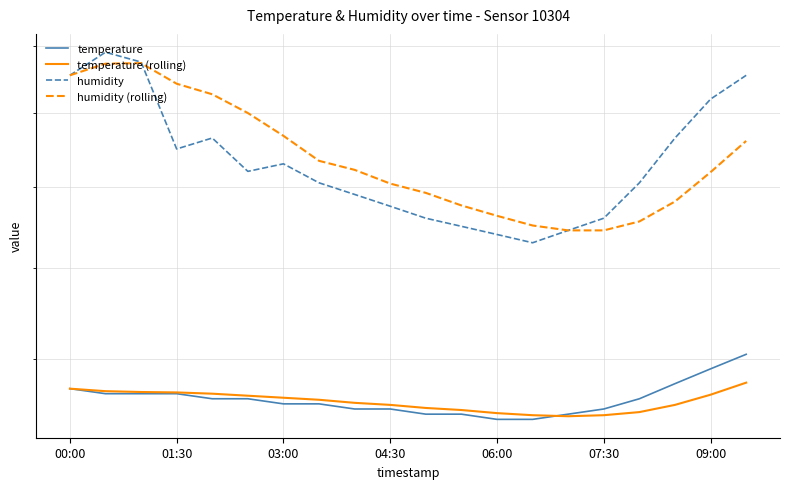

What are all the series names shown in the legend?

temperature, temperature (rolling), humidity, humidity (rolling)